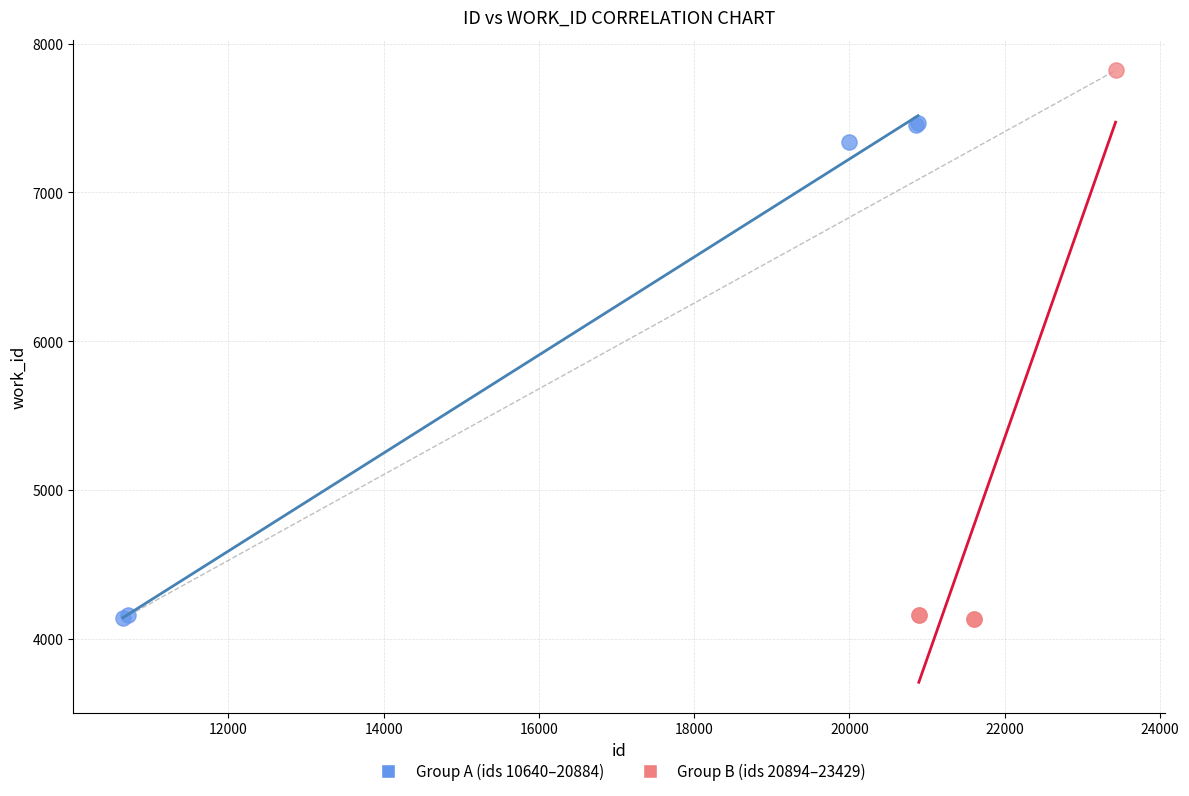

What are all the series names shown in the legend?

Group A (ids 10640–20884), Group B (ids 20894–23429)